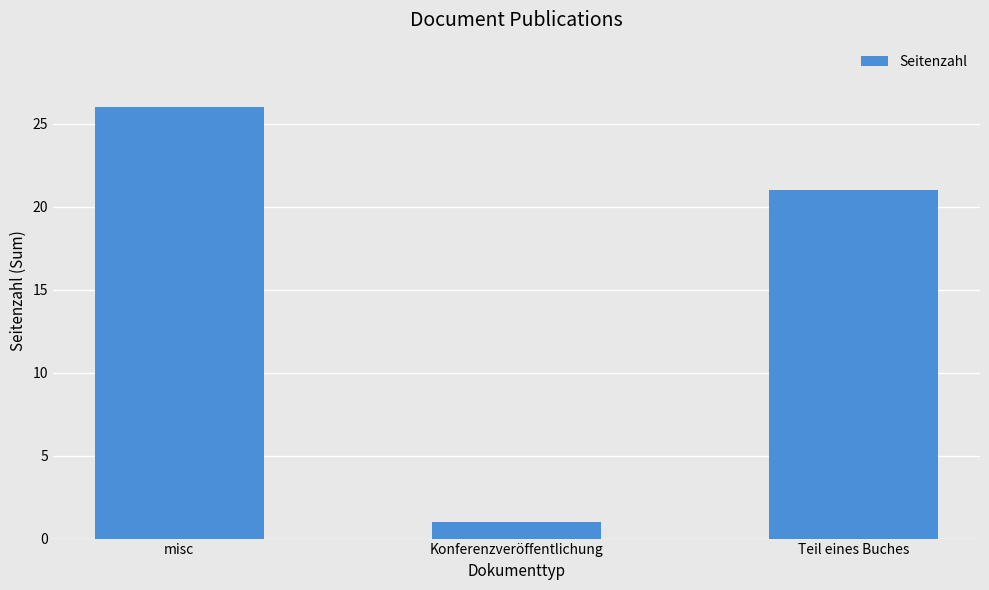

Approximately how many times larger is the value at Teil eines Buches compared to misc?

0.8